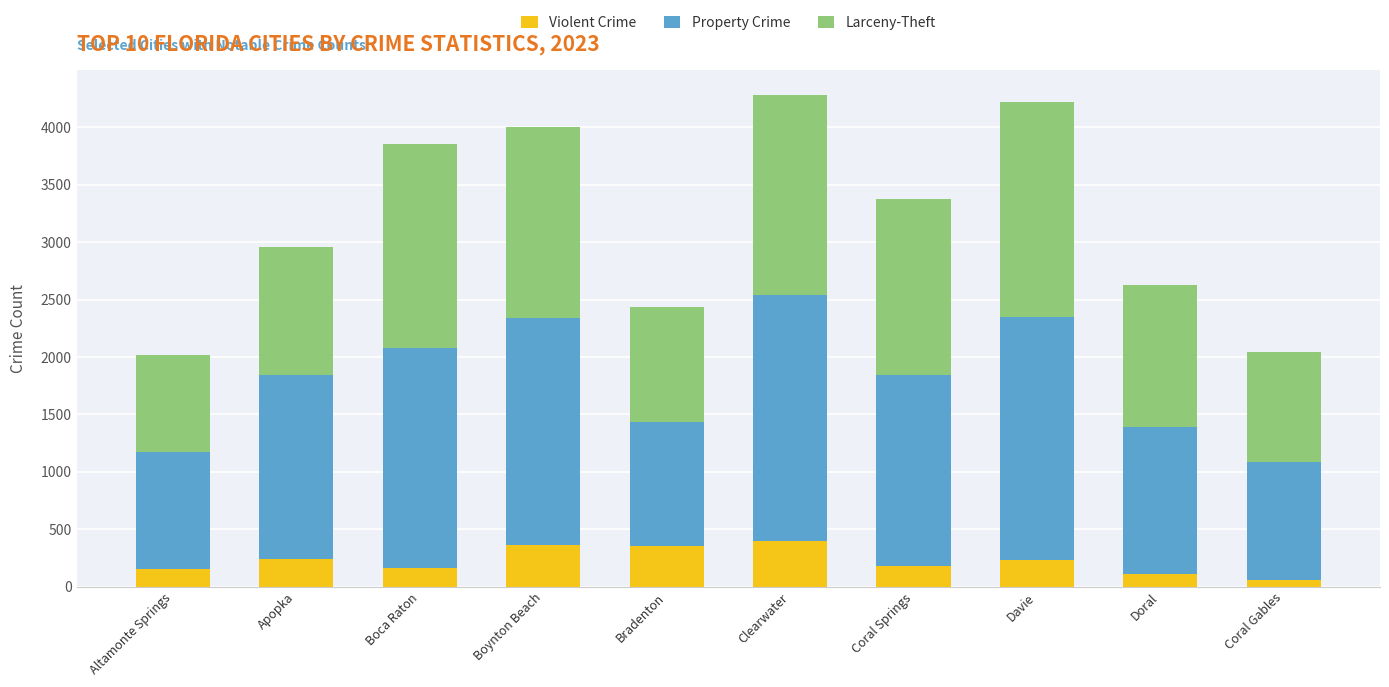

What is the total value across all series at Clearwater?

4283